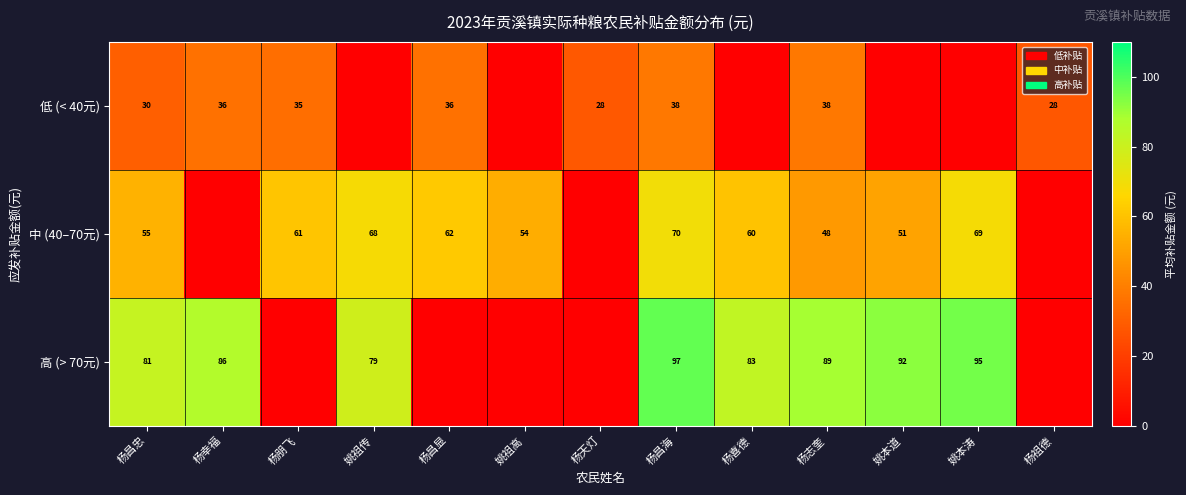

Which has a higher value, 姚祖传 or 杨昌显?

杨昌显